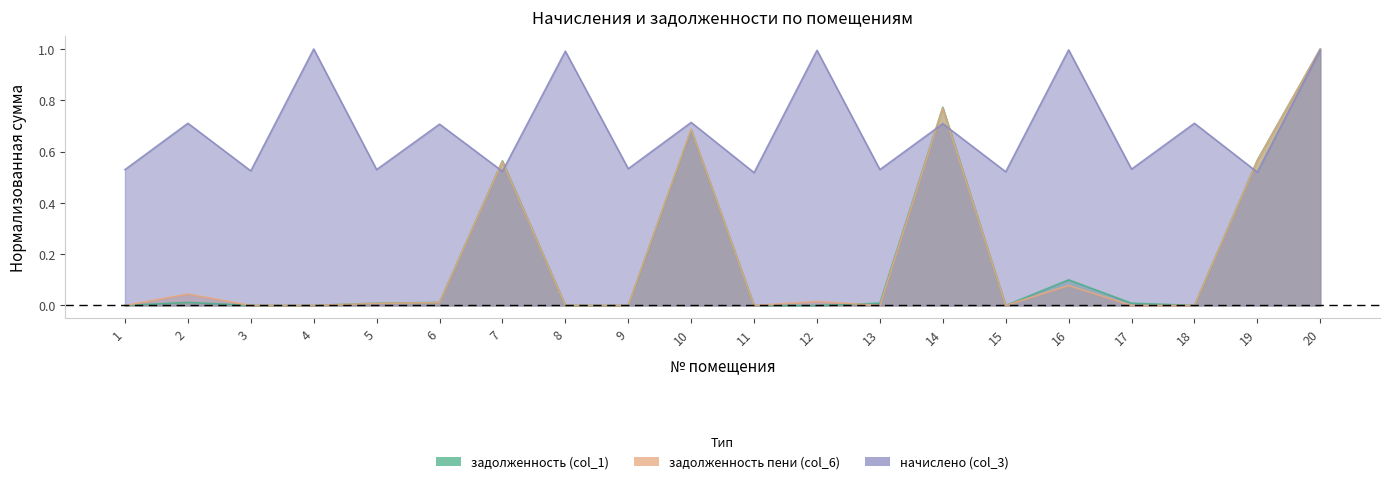

What is the total value across all series at 20?

3.0